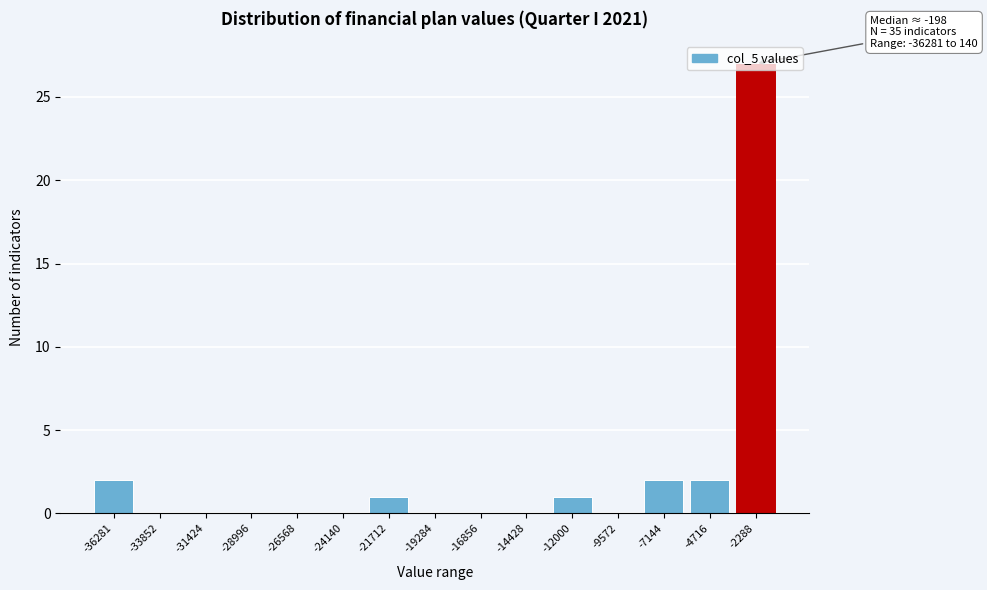

The chart shows a value of 3 at -7144. True or false?

False